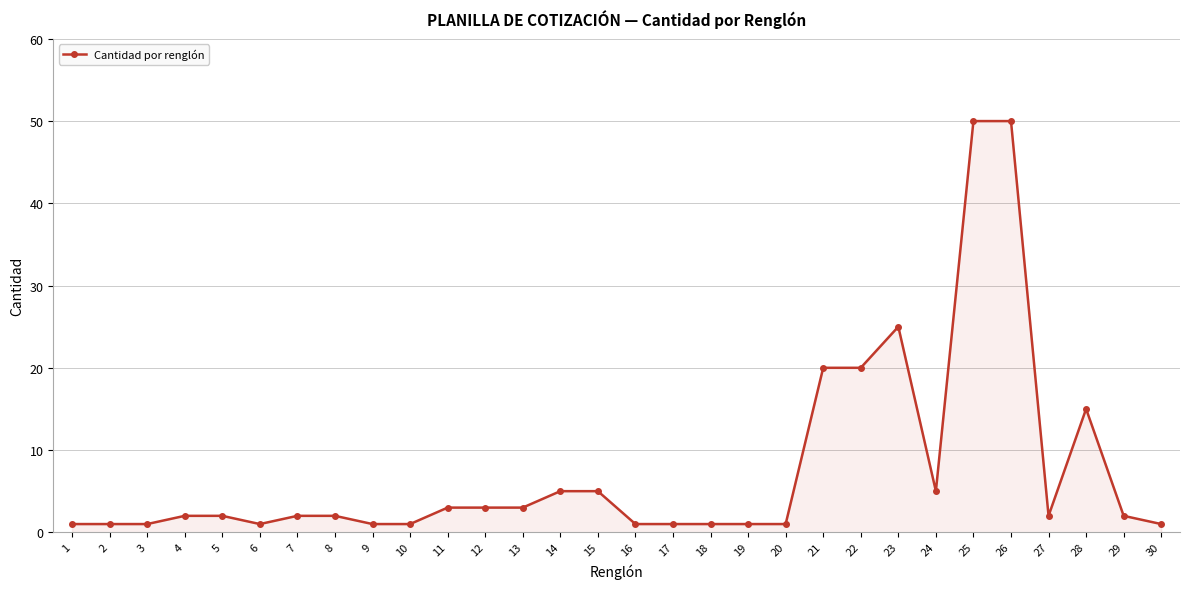

The value at 21 is 20. True or false?

True